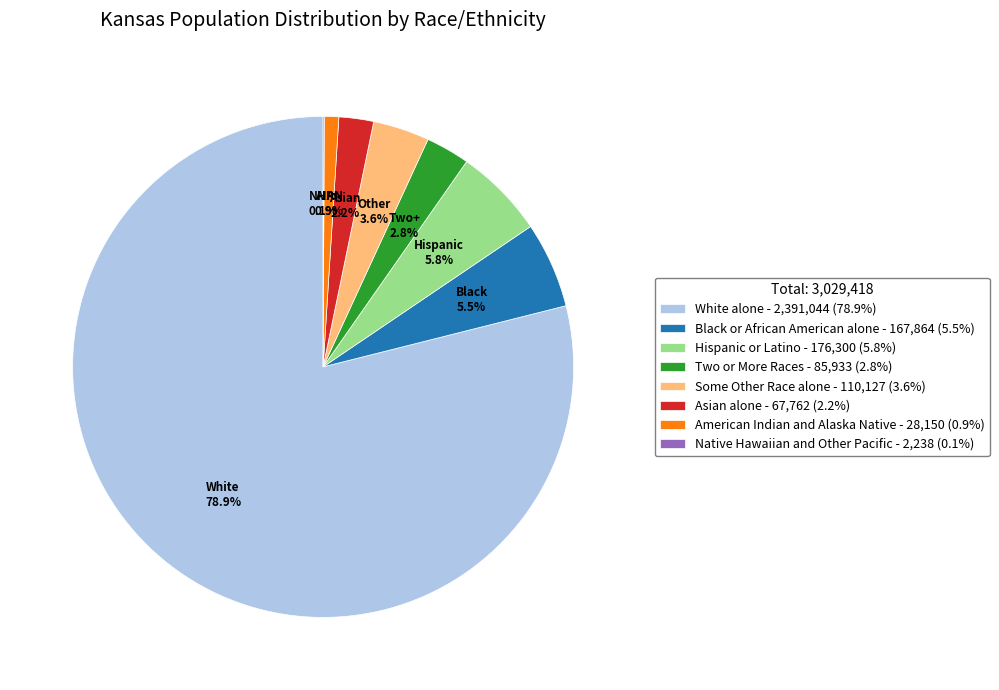

Which category accounts for the majority?

White alone